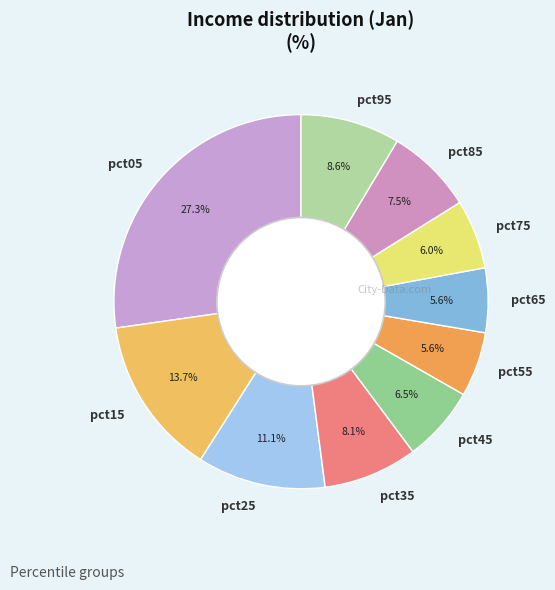

Which slice is the largest?

pct05